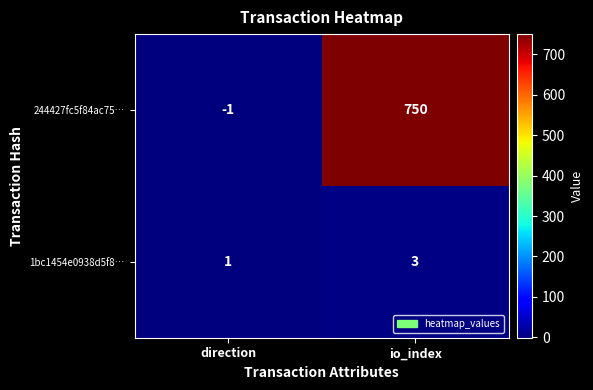

Reading right to left, extract all data points from this chart.

244427fc5f84ac75…: io_index=750	direction=-1
1bc1454e0938d5f8…: io_index=3	direction=1